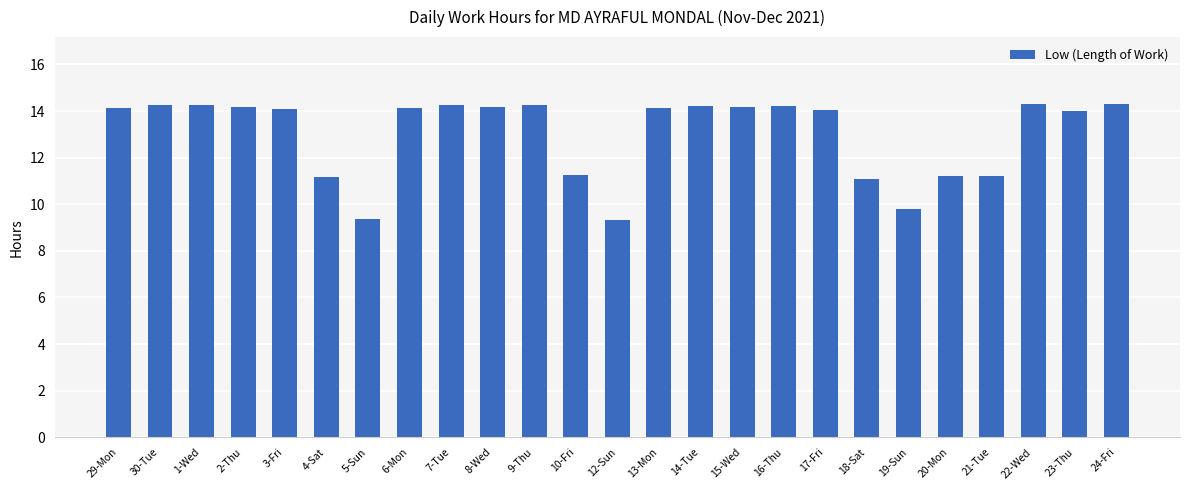

What is the ratio of the value at 10-Fri to the value at 16-Thu?

0.8